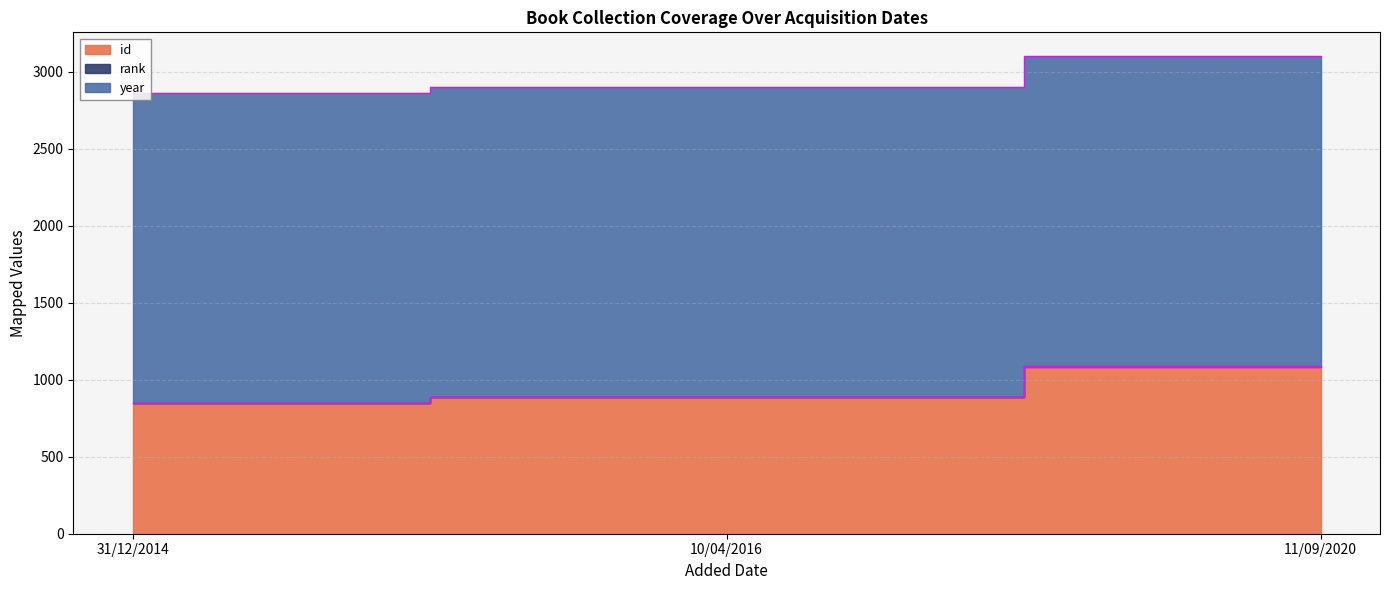

Which series has the widest spread of values?

id